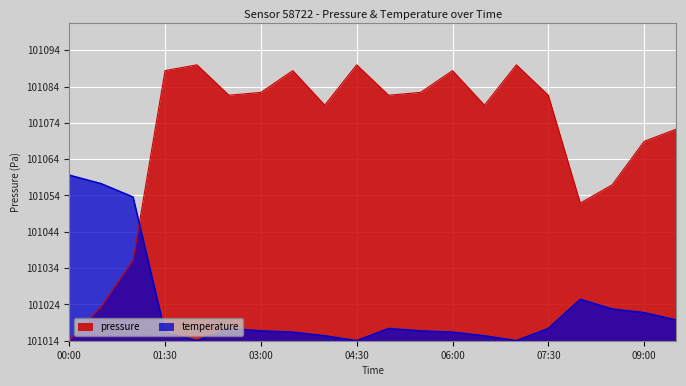

How many intersections are there between pressure and temperature?

1